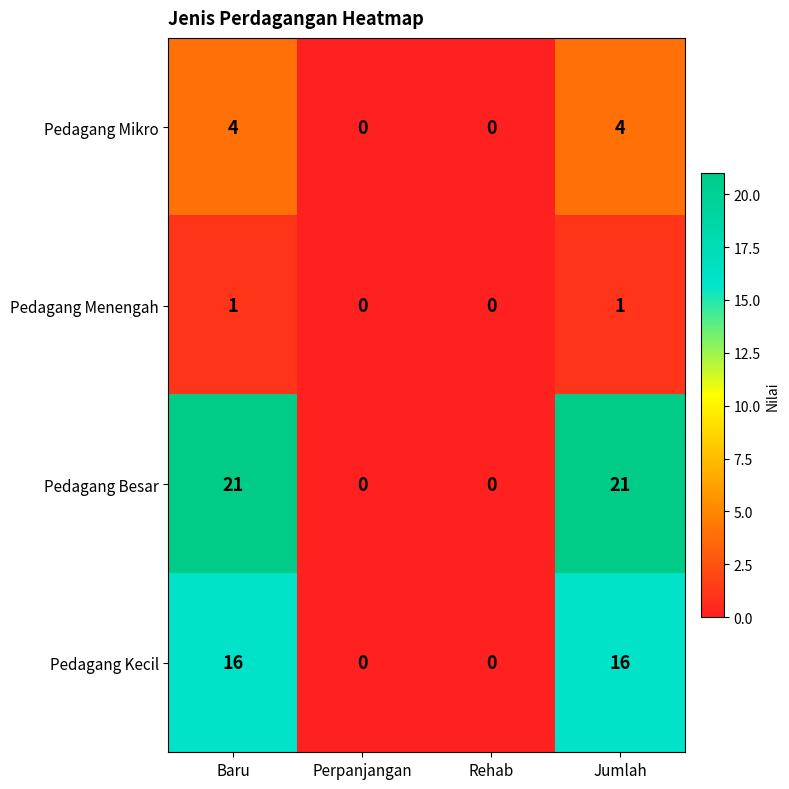

Rank the series by their average value, from lowest to highest.

Pedagang Menengah, Pedagang Mikro, Pedagang Kecil, Pedagang Besar